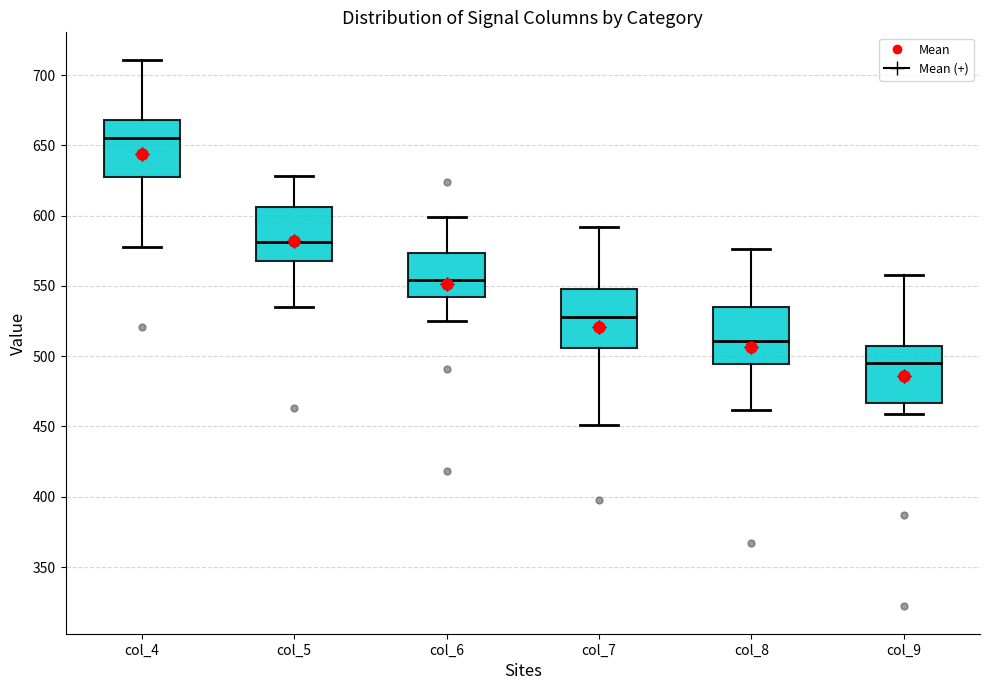

Where does the upper whisker of the box for col_6 end on the y-axis? The values are not printed on the chart, so give them approximately, as read against the axis.

600